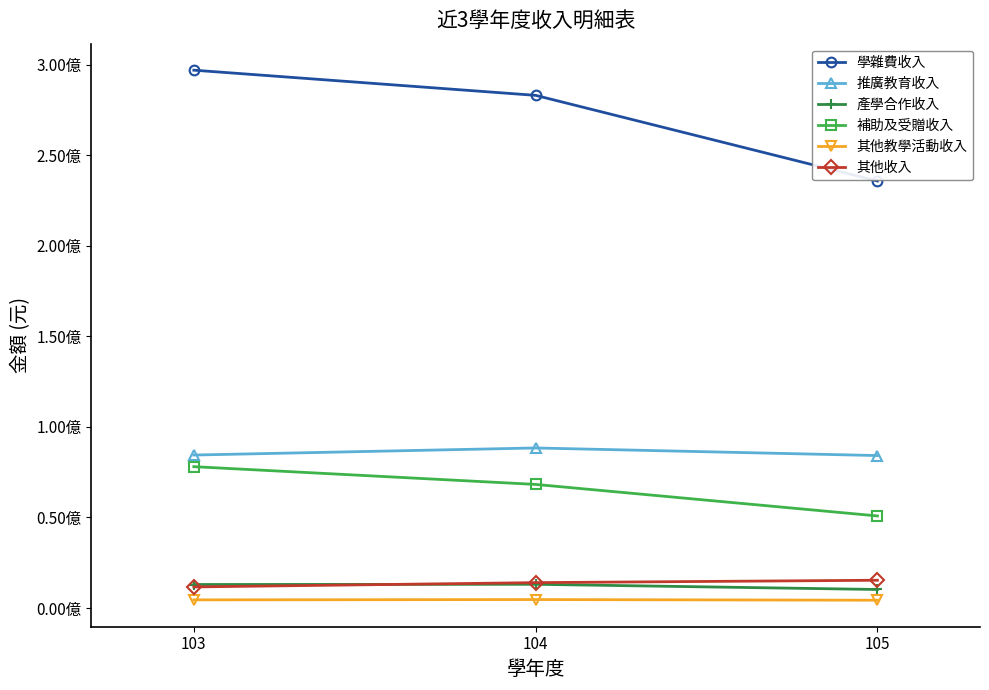

What are all the series names shown in the legend?

學雜費收入, 推廣教育收入, 產學合作收入, 補助及受贈收入, 其他教學活動收入, 其他收入